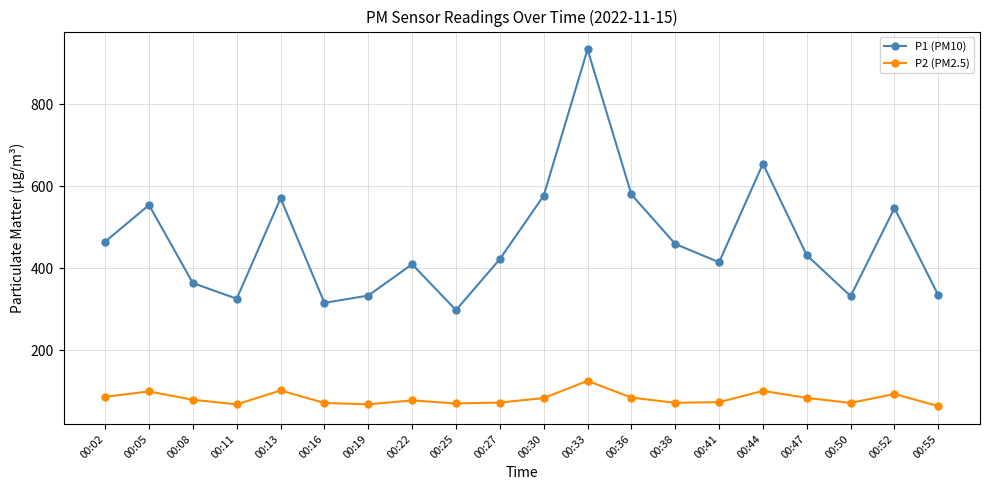

Is the value of P2 (PM2.5) at 00:02 greater than the value of P1 (PM10) at 00:33?

No